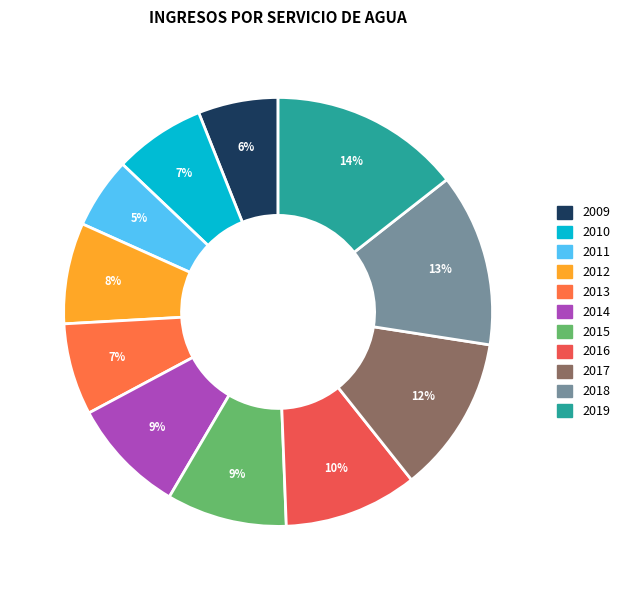

Which category has the smallest portion of the pie?

2011